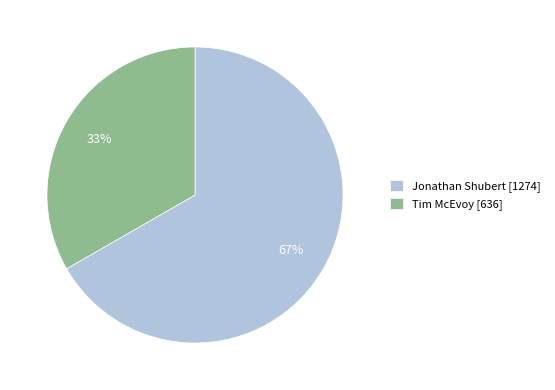

Which category has the biggest portion of the pie?

Jonathan Shubert [1274]